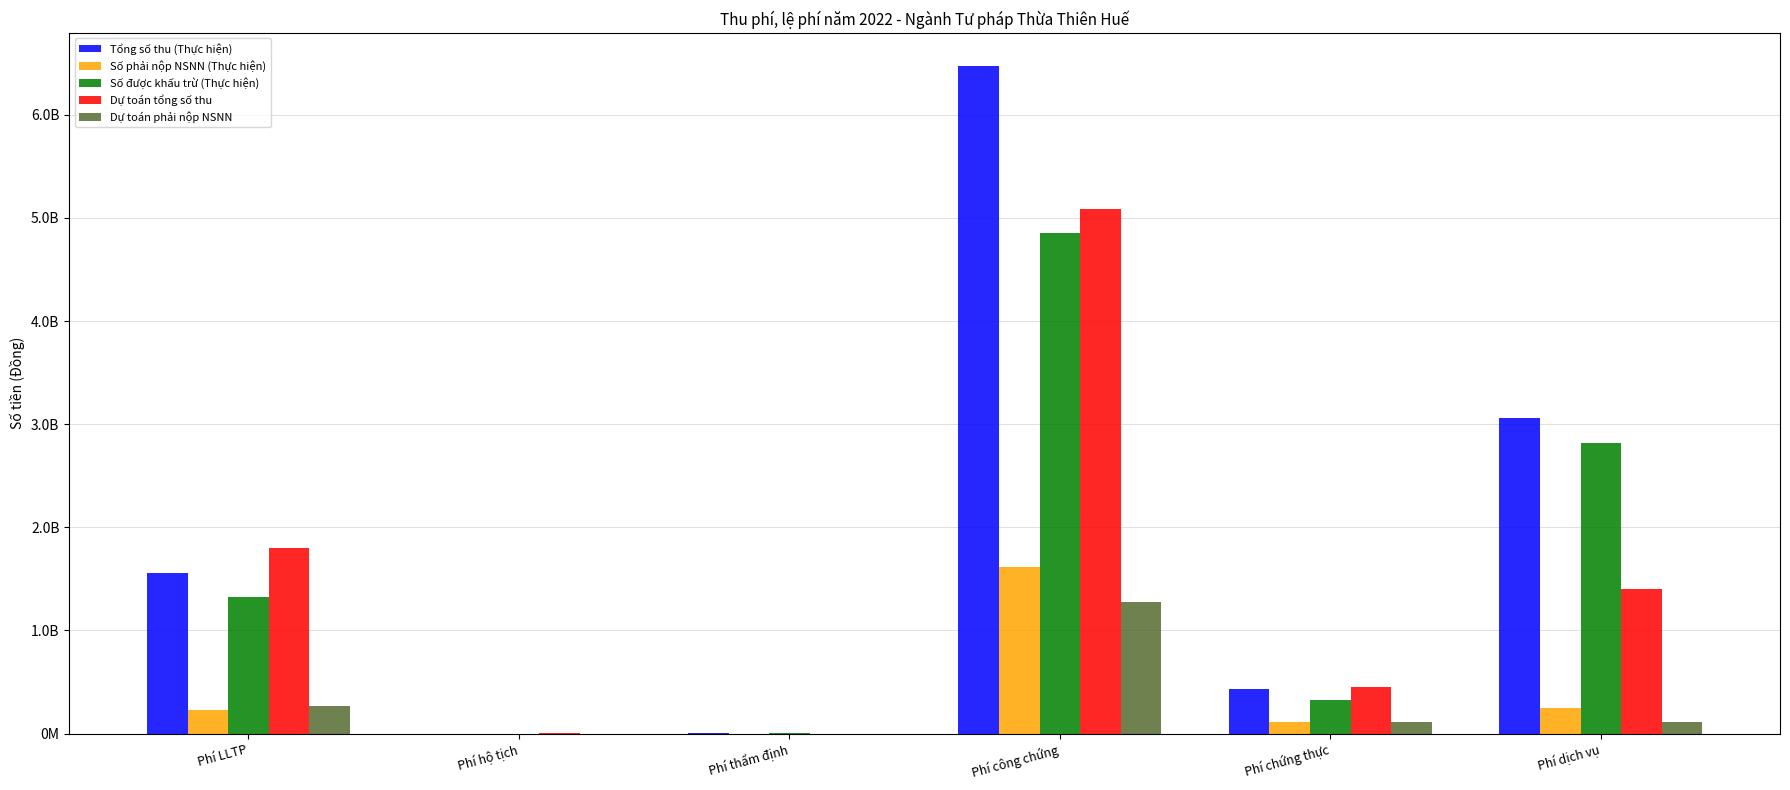

Which series has the largest total across all categories?

Tổng số thu (Thực hiện)